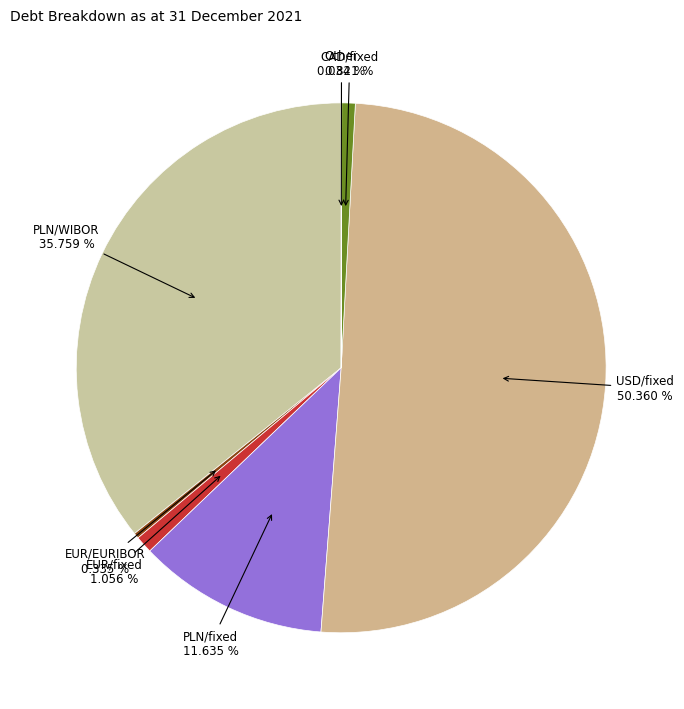

Is CAD/fixed the majority of the pie?

No